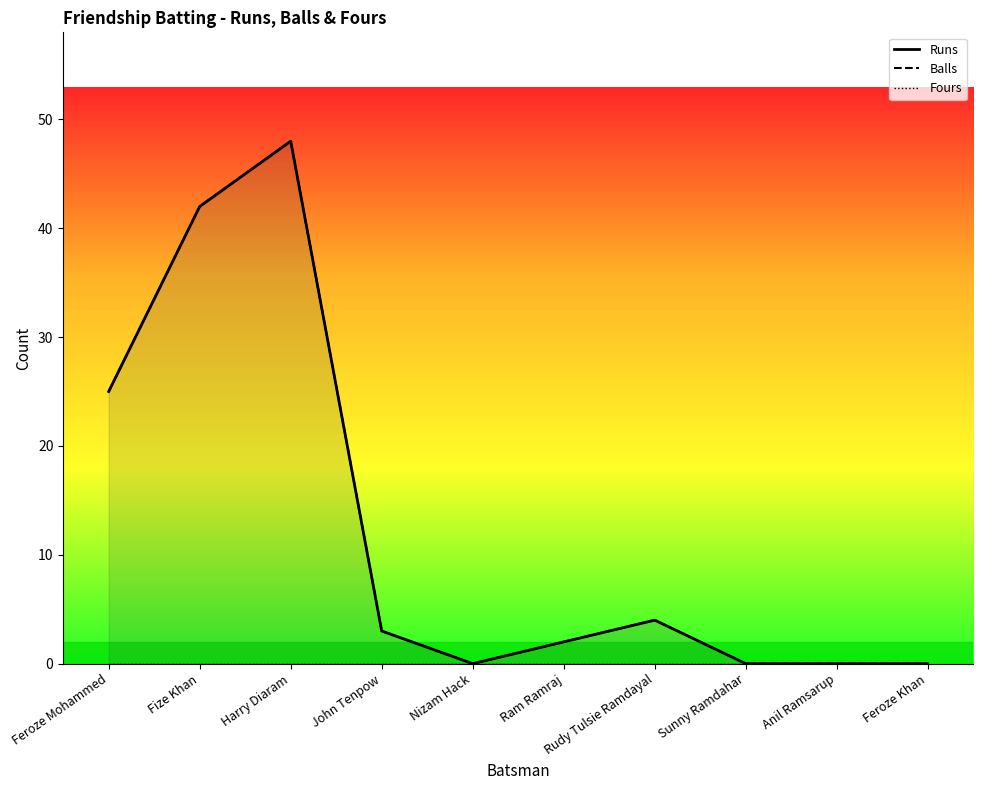

Reading left to right, what are all the values shown in this chart?

Runs: 25	42	48	3	0	2	4	0	0	0
Balls: 25	42	48	3	0	2	4	0	0	0
Fours: 0	0	0	0	0	0	0	0	0	0